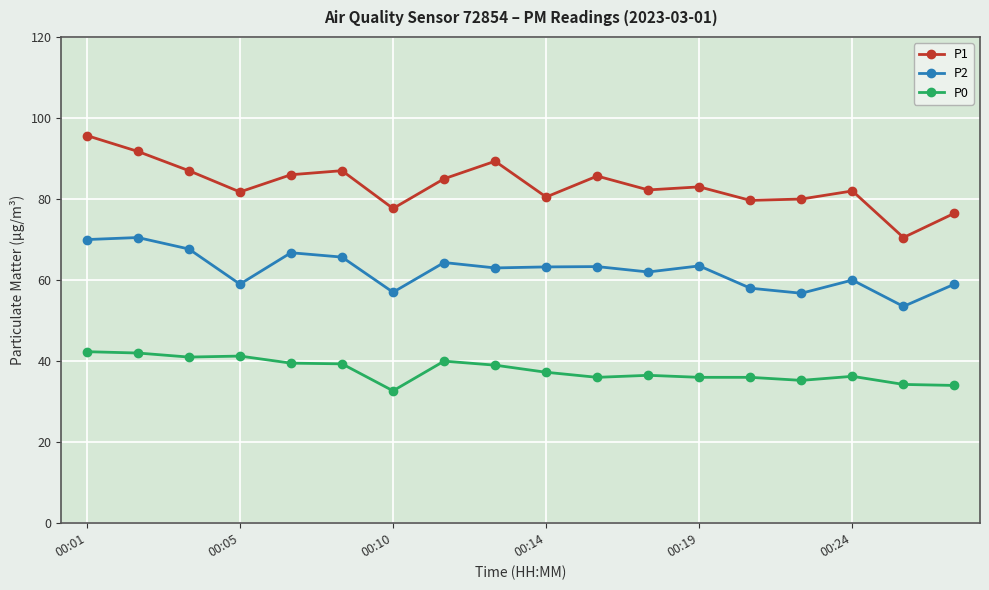

Which series has the largest range (max minus min)?

P1